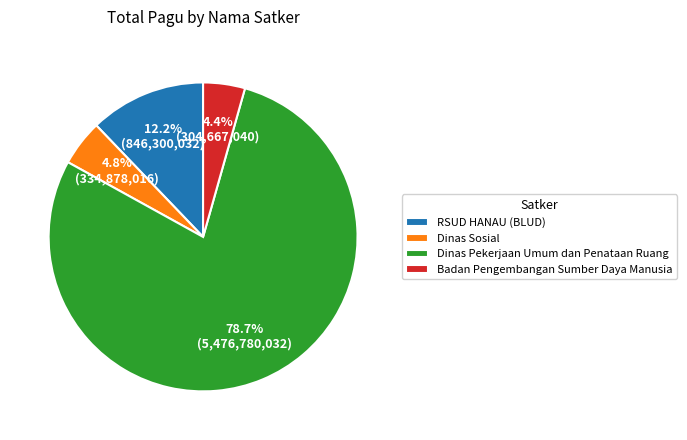

Count the number of slices in the pie.

4